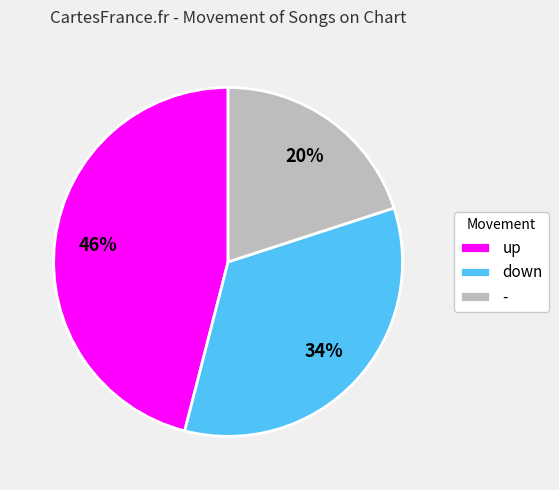

Approximately how many times larger is the value at up compared to -?

2.3